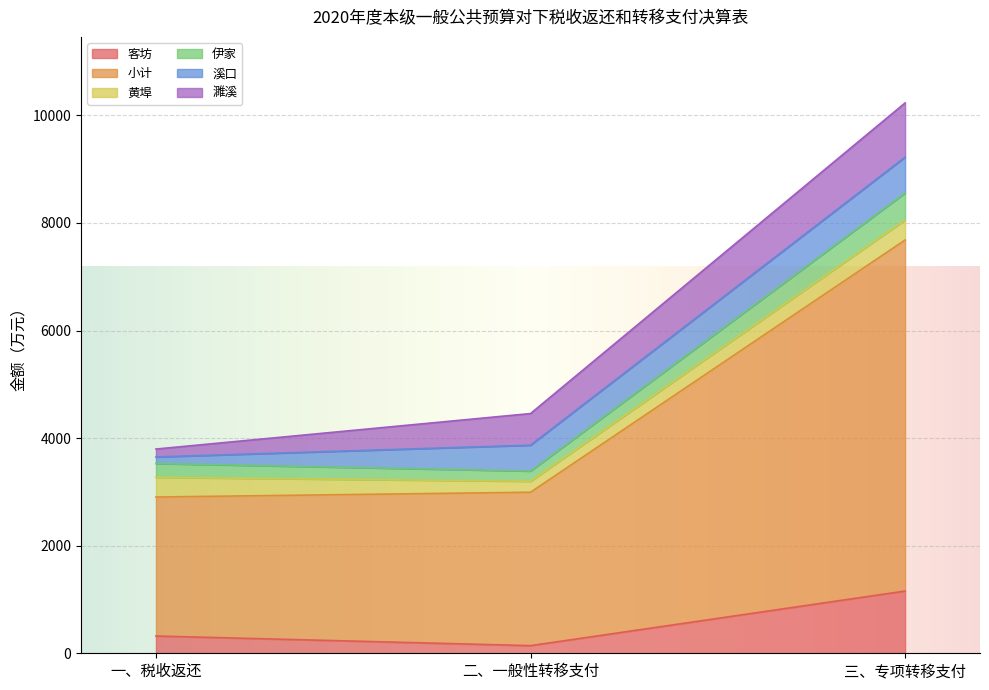

List the labels in order of 小计 value, smallest first.

一、税收返还, 二、一般性转移支付, 三、专项转移支付